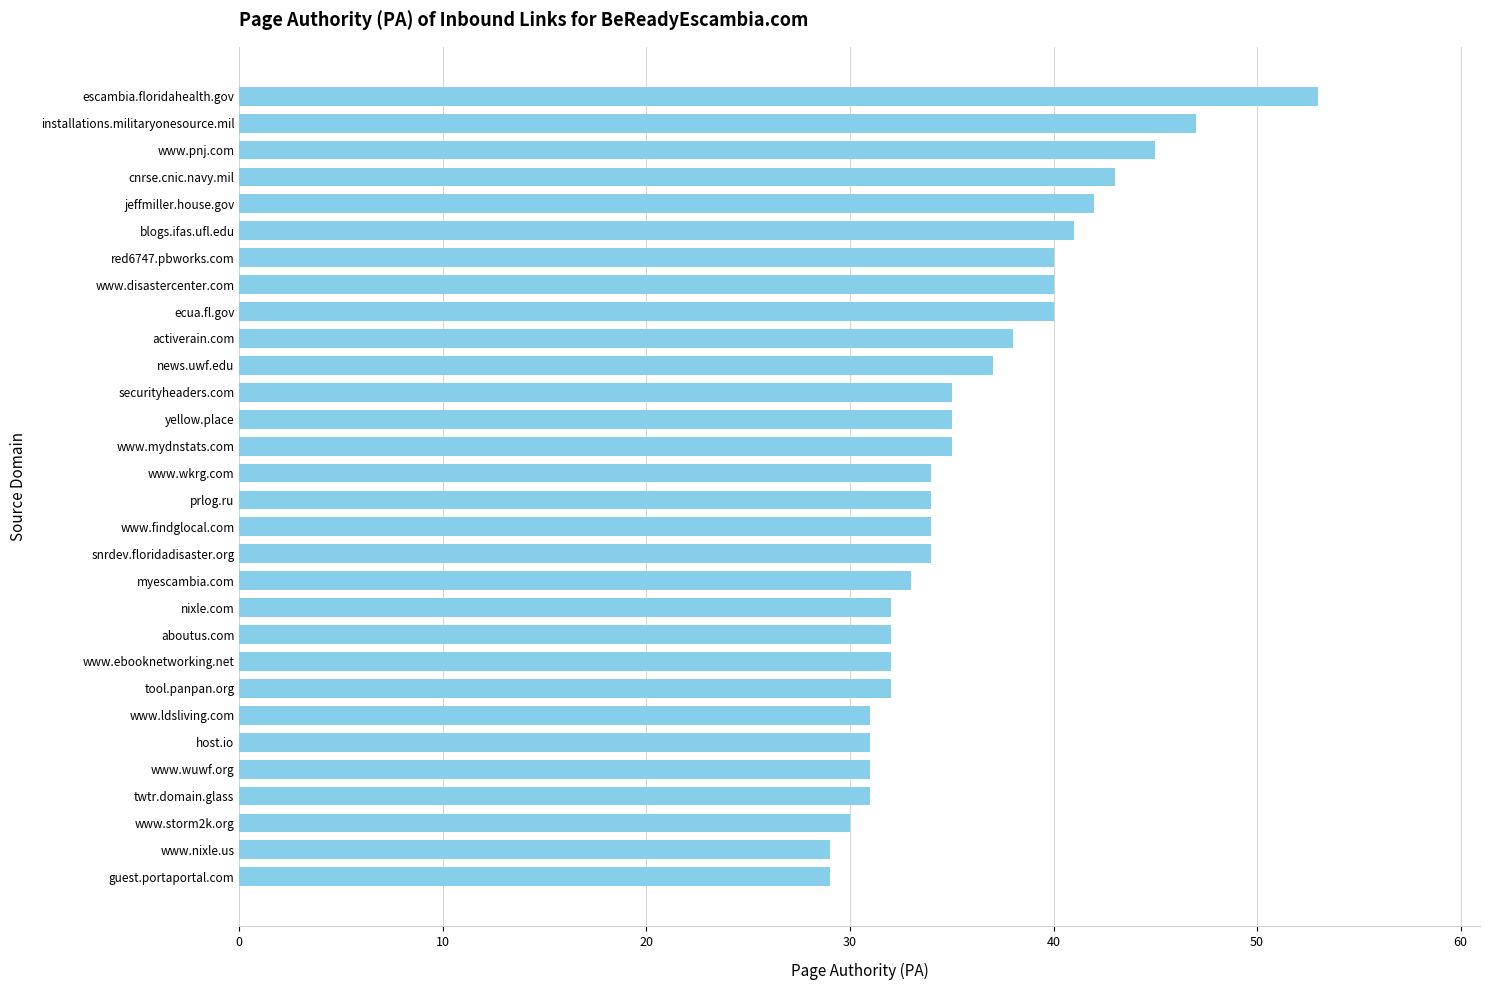

How many distinct data groups are displayed?

1